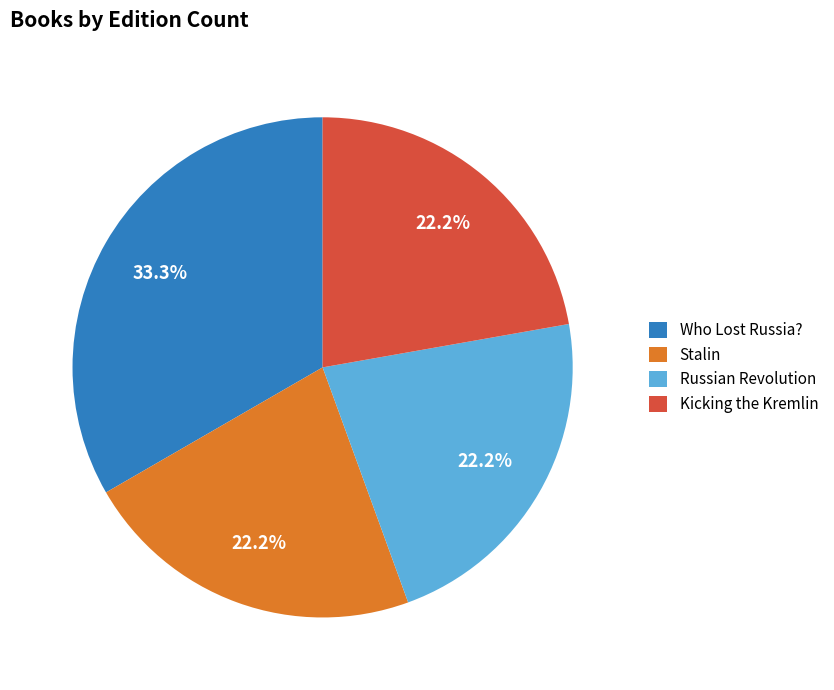

What percentage is the Stalin slice, to the nearest percent?

22%